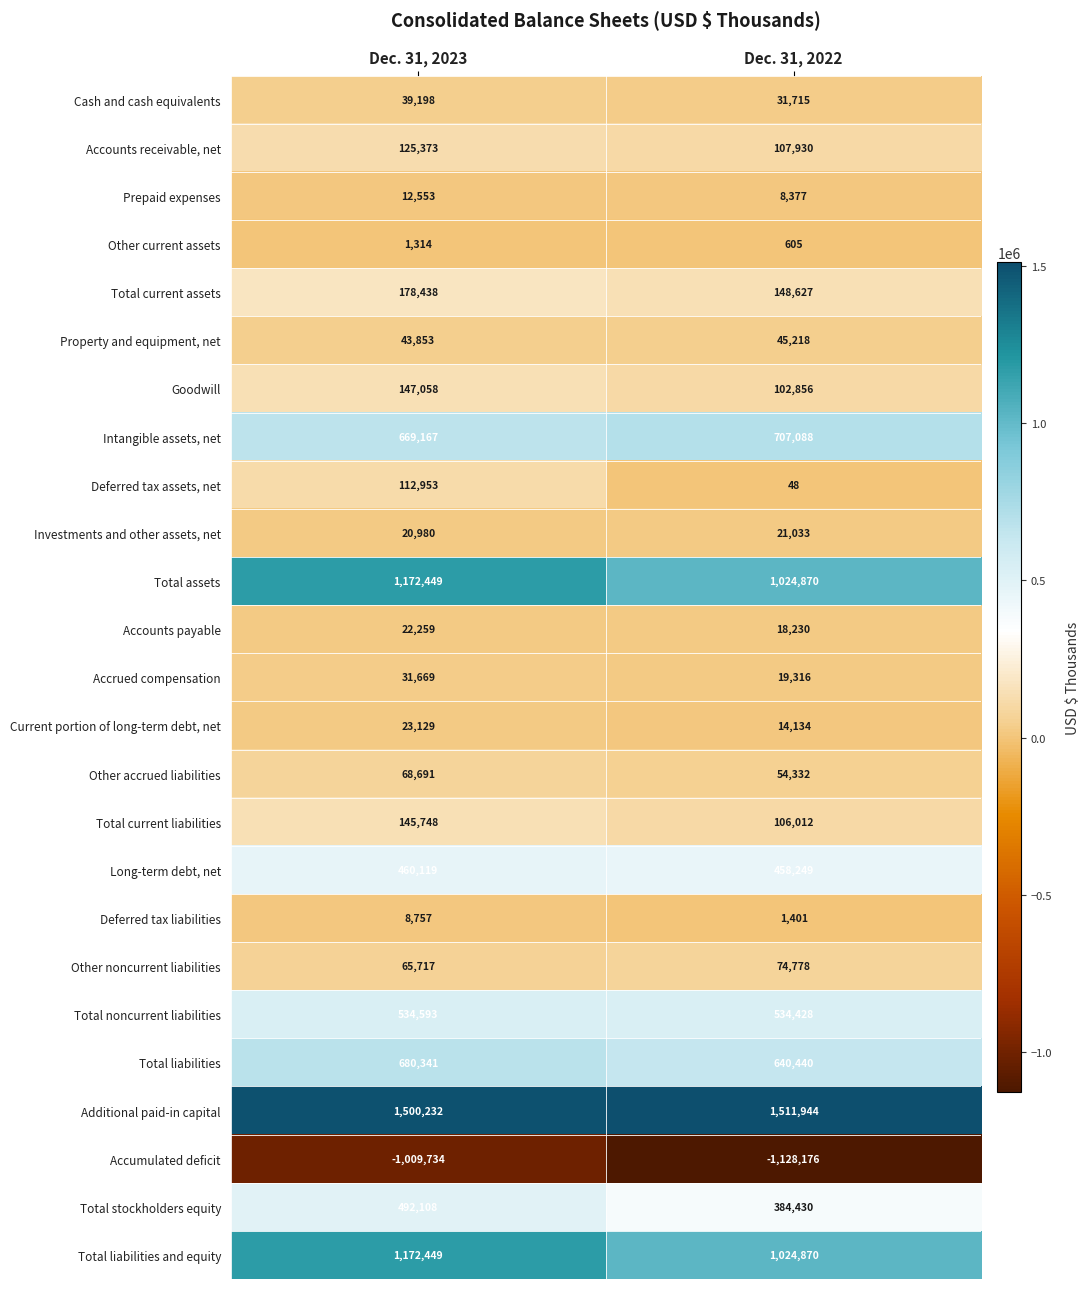

At which label does Total stockholders equity reach its peak?

Dec. 31, 2023